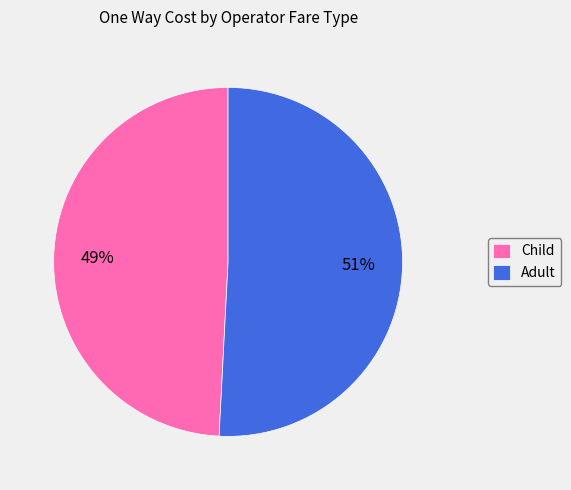

To the nearest percent, what is the combined percentage of Child and Adult?

100%